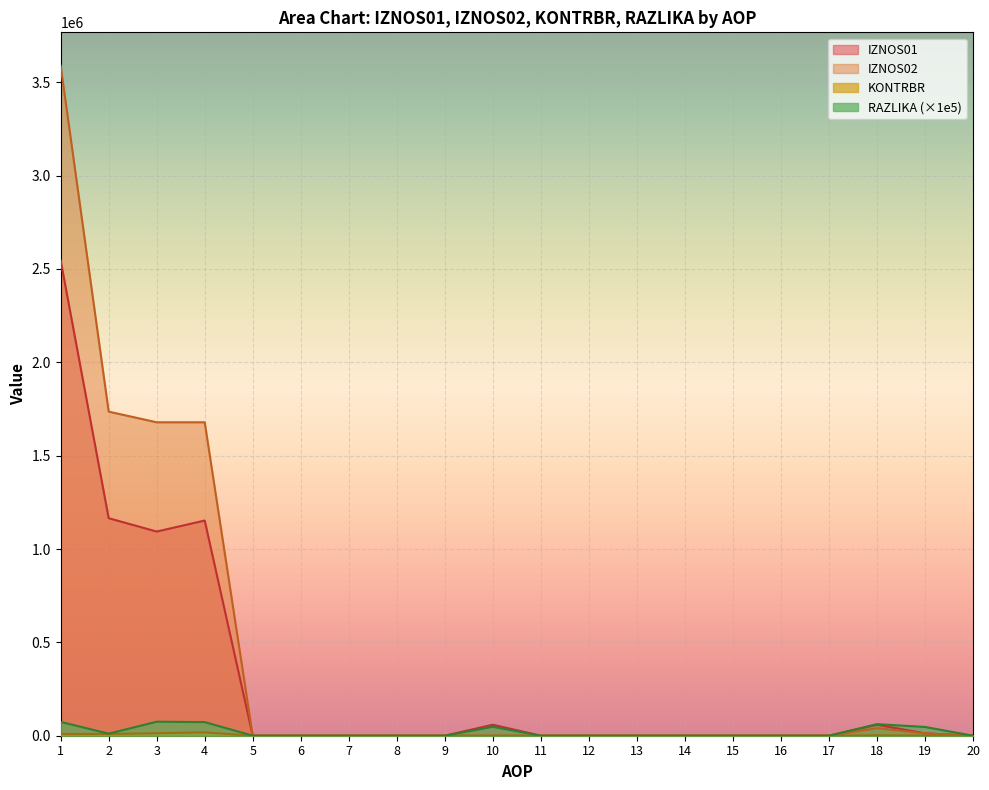

At how many categories does at least one series exceed 3515877?

1